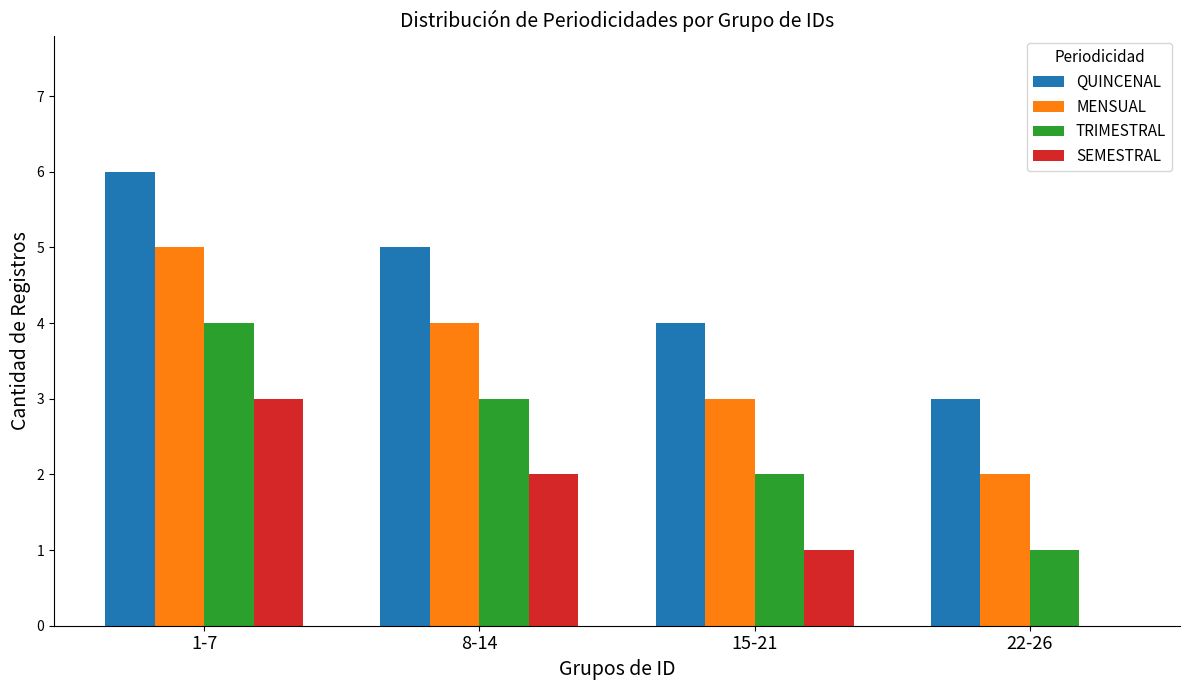

What is the total value across all series at 22-26?

6